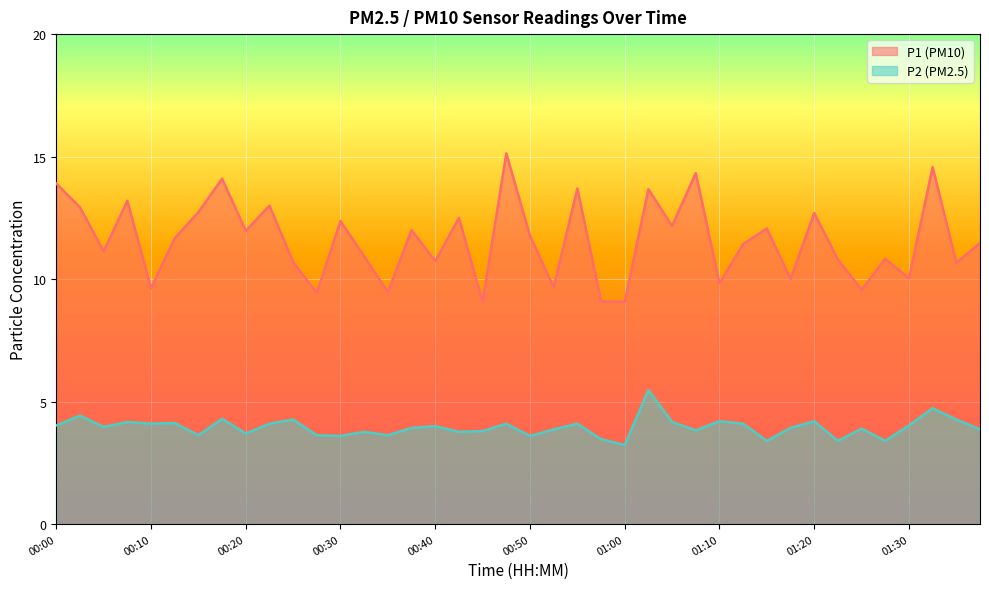

The P2 series shows 3.9 at 00:52. True or false?

True